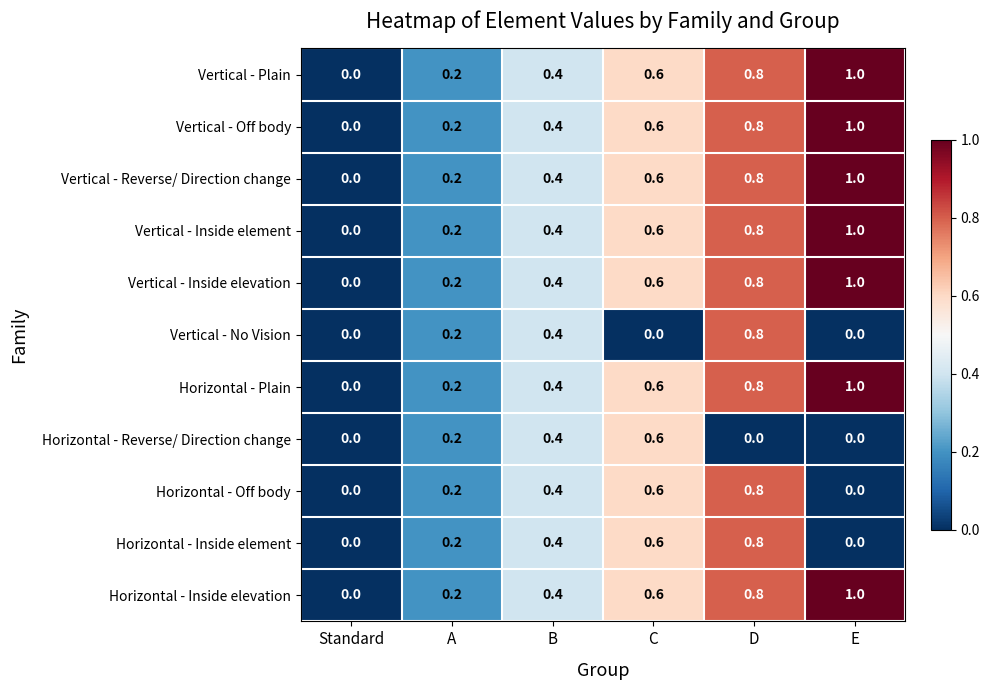

What is the sum of the Vertical - Off body values at C and E?

1.6